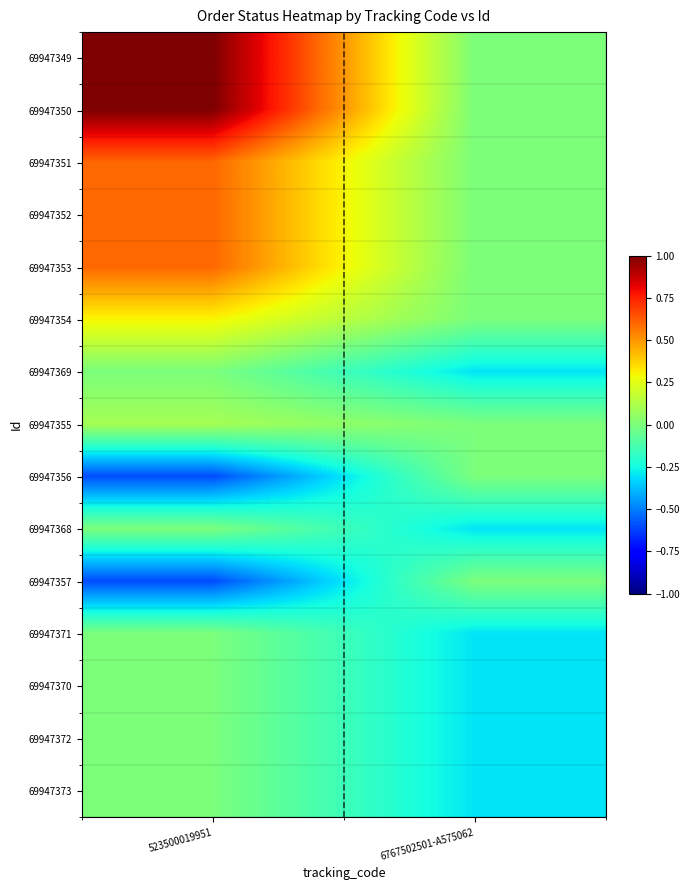

Reading left to right, extract all data points from this chart.

69947349: 523500019951=1.0	6767502501-A575062=0.0
69947350: 523500019951=1.0	6767502501-A575062=0.0
69947351: 523500019951=0.6	6767502501-A575062=0.0
69947352: 523500019951=0.6	6767502501-A575062=0.0
69947353: 523500019951=0.6	6767502501-A575062=0.0
69947354: 523500019951=0.3	6767502501-A575062=0.0
69947369: 523500019951=0.0	6767502501-A575062=-0.3
69947355: 523500019951=0.1	6767502501-A575062=0.0
69947356: 523500019951=-0.6	6767502501-A575062=0.0
69947368: 523500019951=0.0	6767502501-A575062=-0.3
69947357: 523500019951=-0.6	6767502501-A575062=0.0
69947371: 523500019951=0.0	6767502501-A575062=-0.3
69947370: 523500019951=0.0	6767502501-A575062=-0.3
69947372: 523500019951=0.0	6767502501-A575062=-0.3
69947373: 523500019951=0.0	6767502501-A575062=-0.3